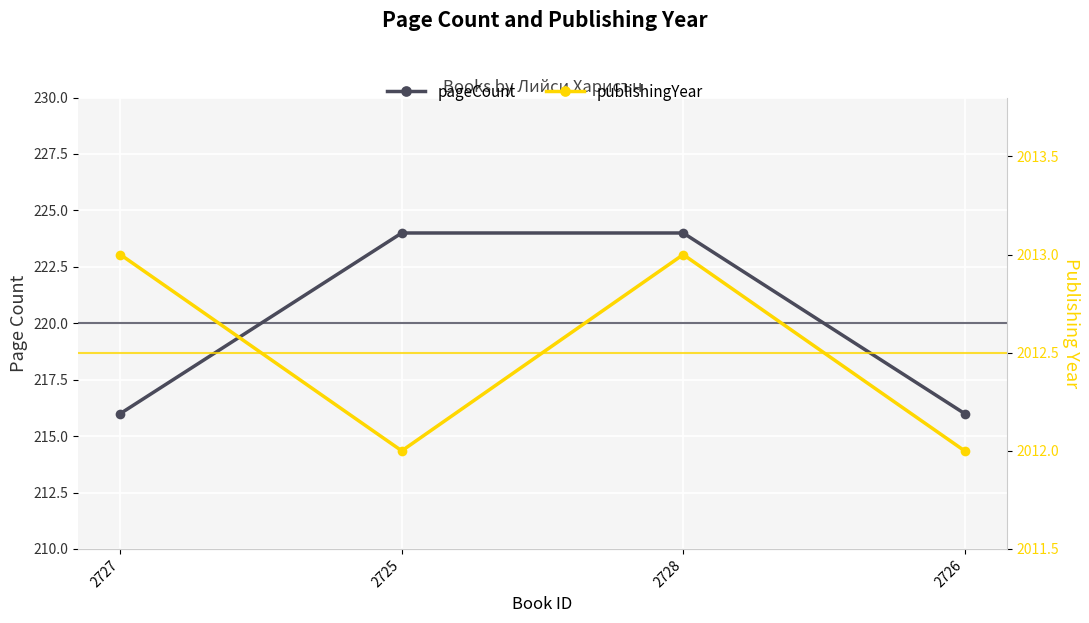

True or false: publishingYear has more than 0 interior local peaks.

True